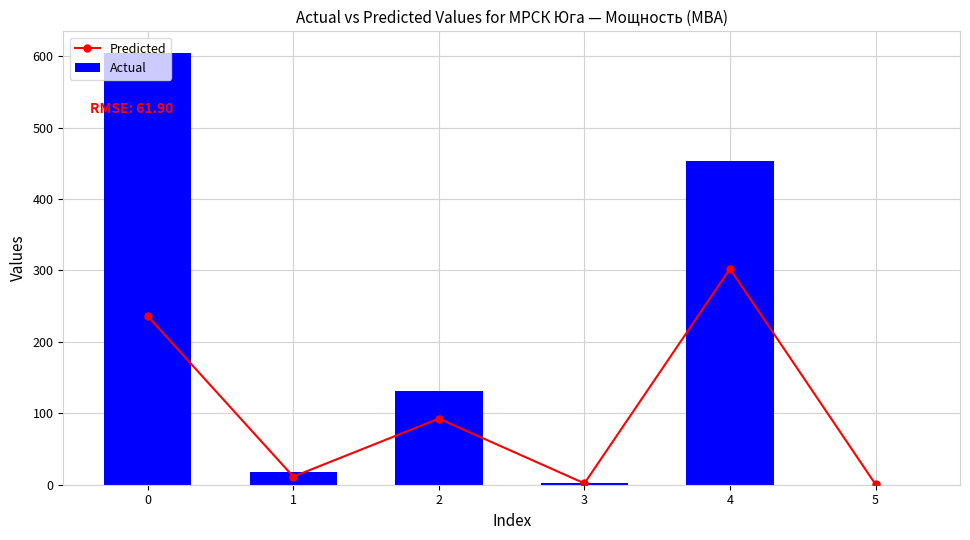

What is the total value across all series at 5?

0.5